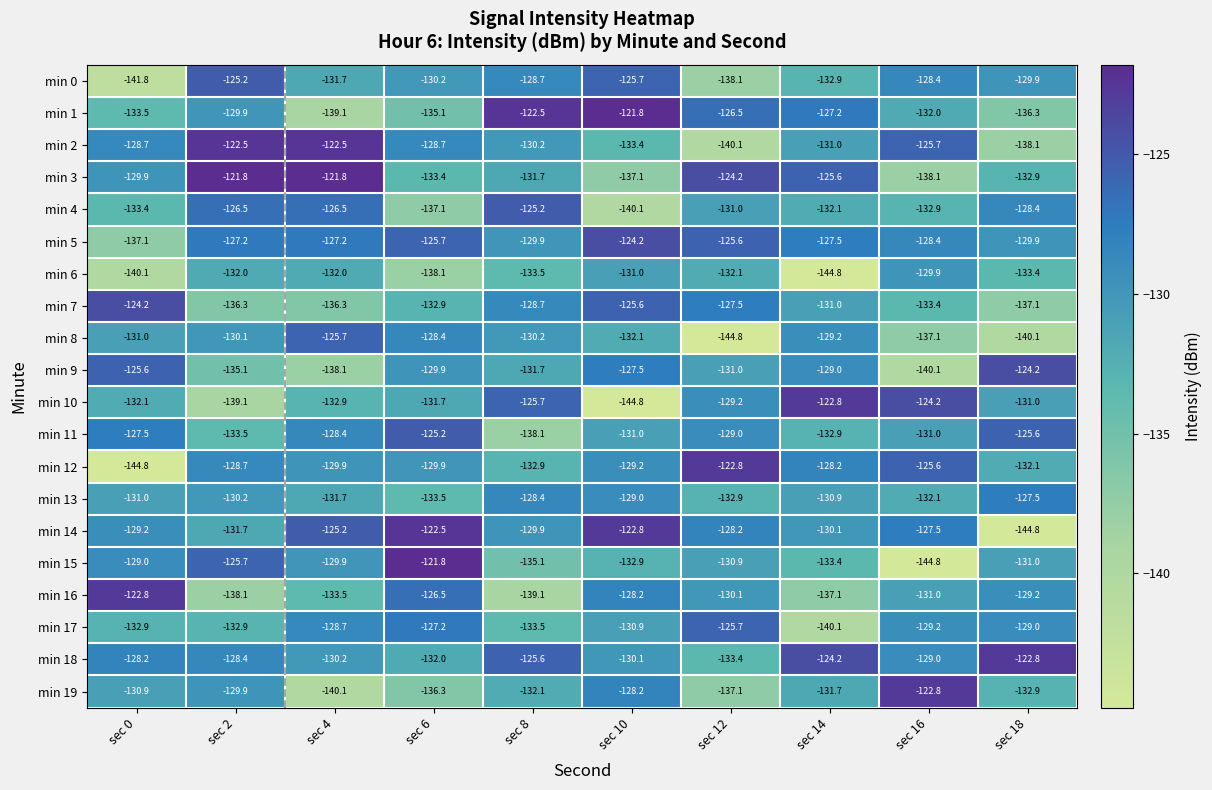

Which series has the largest total across all categories?

min 5